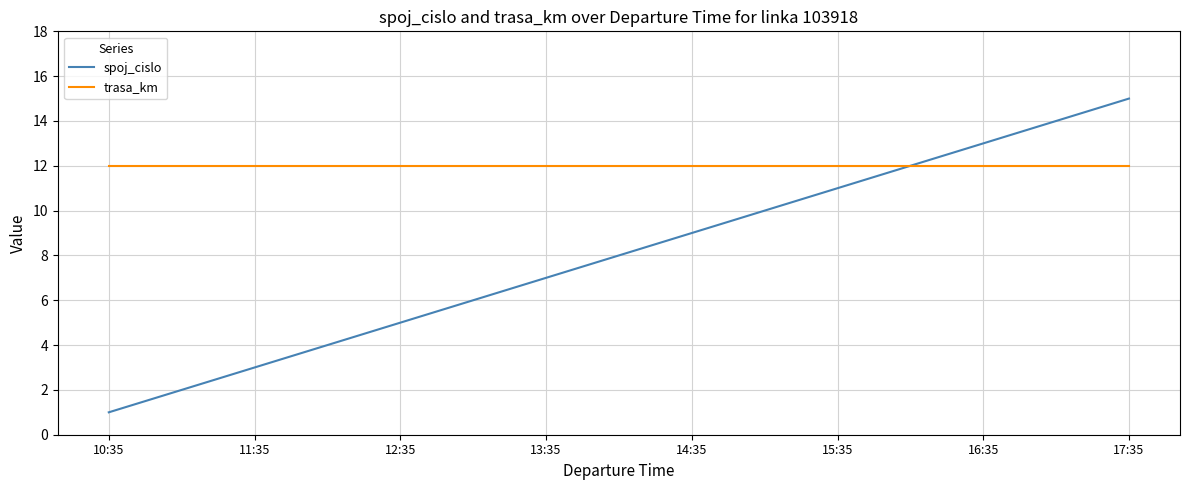

How many distinct data groups are displayed?

2